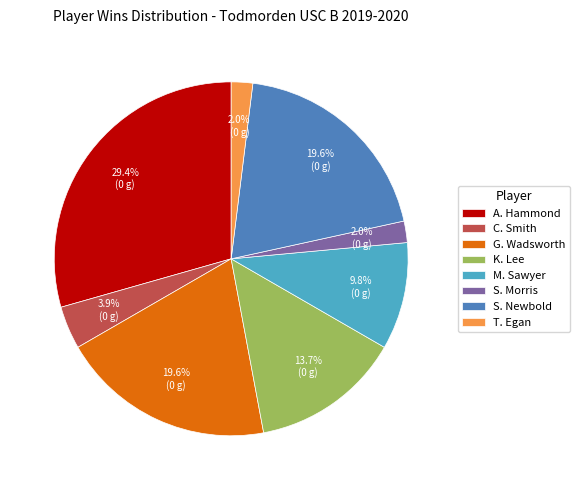

Count the number of slices in the pie.

8